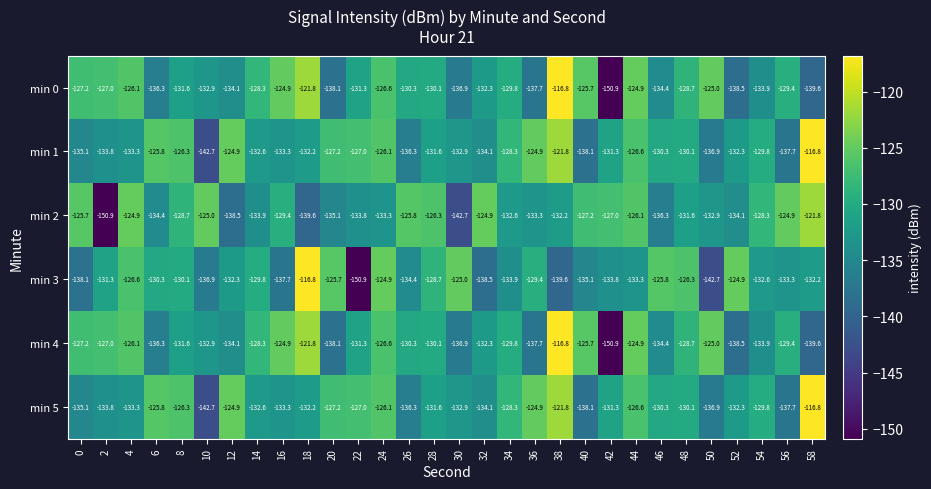

What is the difference between the highest and lowest values at 30?

17.7